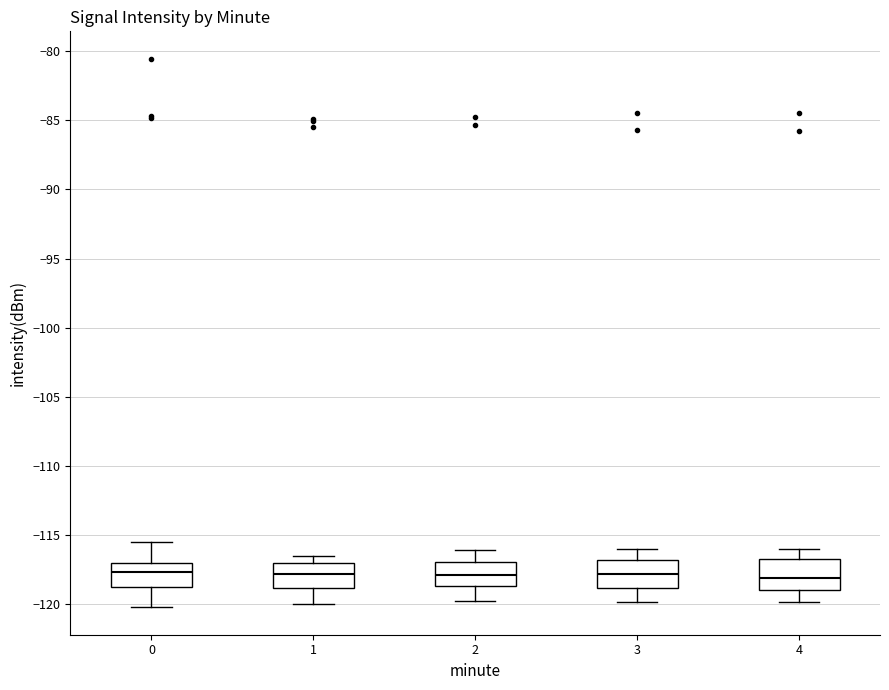

Reading left to right, transcribe this box plot: for each box, give where its median line is, the range the box spans, and where its two whiskers end, as read against the y-axis. The values are not printed on the chart, so give them approximately, as read against the axis.

0: median -117.5, box -119.0 to -117.0, whiskers -120.5 to -115.5
1: median -118.0, box -119.0 to -117.0, whiskers -120.0 to -116.5
2: median -118.0, box -118.5 to -117.0, whiskers -120.0 to -116.0
3: median -118.0, box -119.0 to -117.0, whiskers -120.0 to -116.0
4: median -118.0, box -119.0 to -116.5, whiskers -120.0 to -116.0